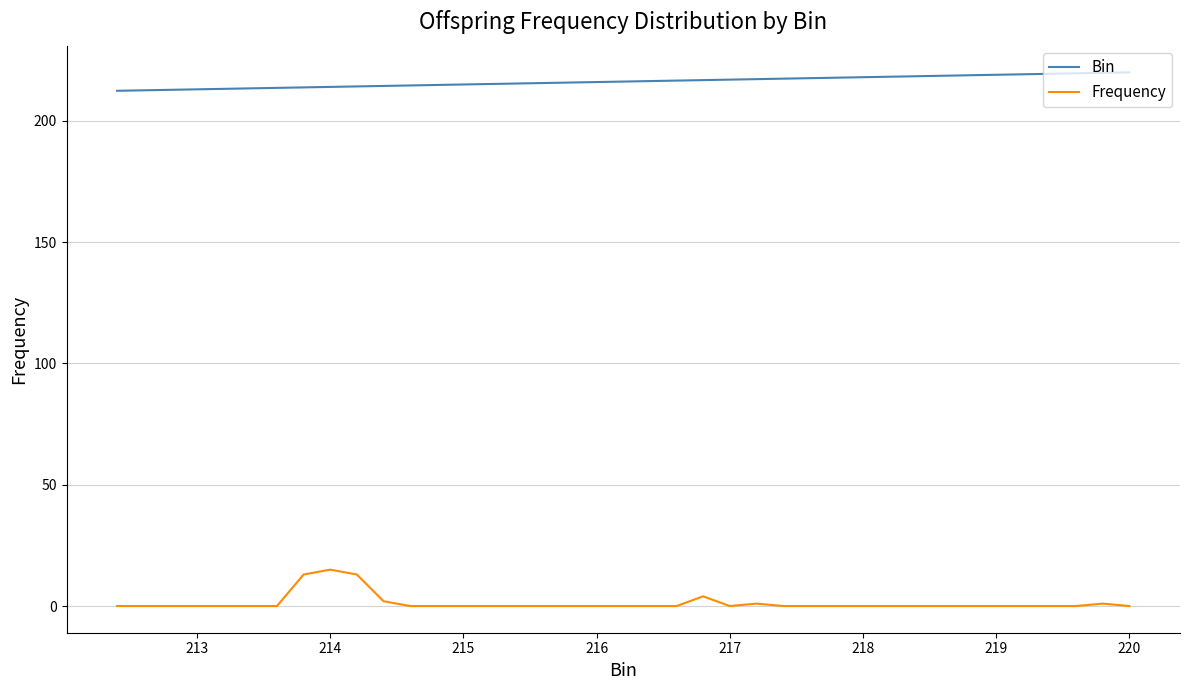

True or false: Frequency and Bin intersect in this chart.

False